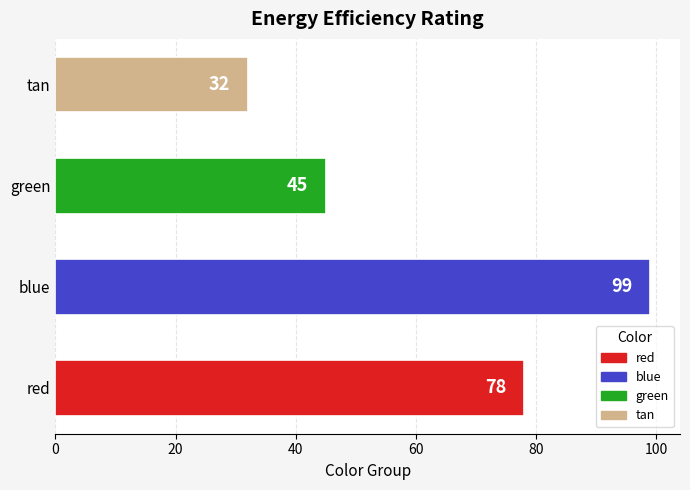

Reading bottom to top, extract all data points from this chart.

78	99	45	32